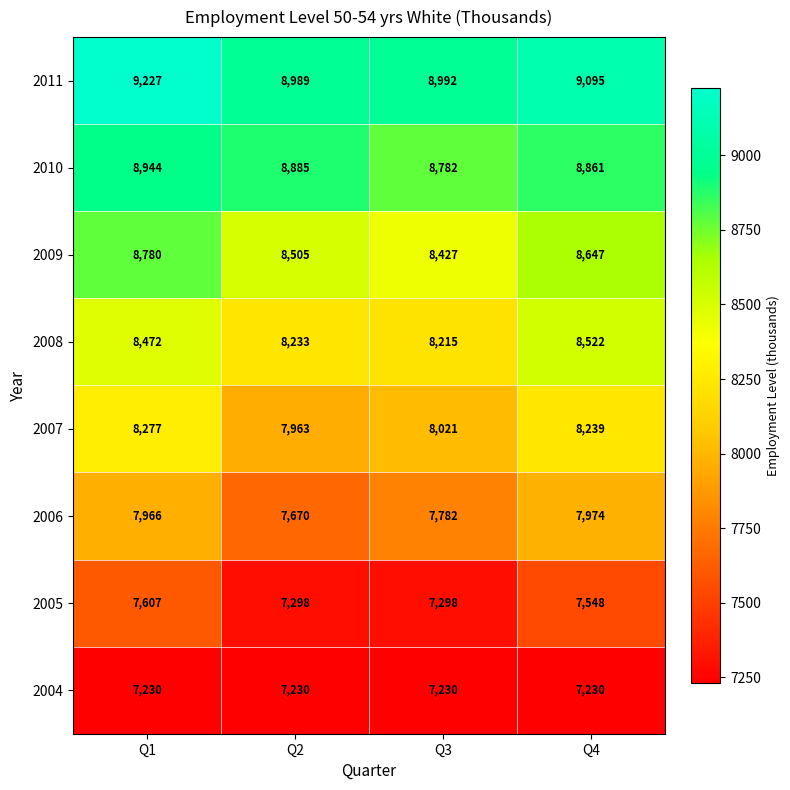

What is the difference between the 2010 values at Q4 and Q1?

83